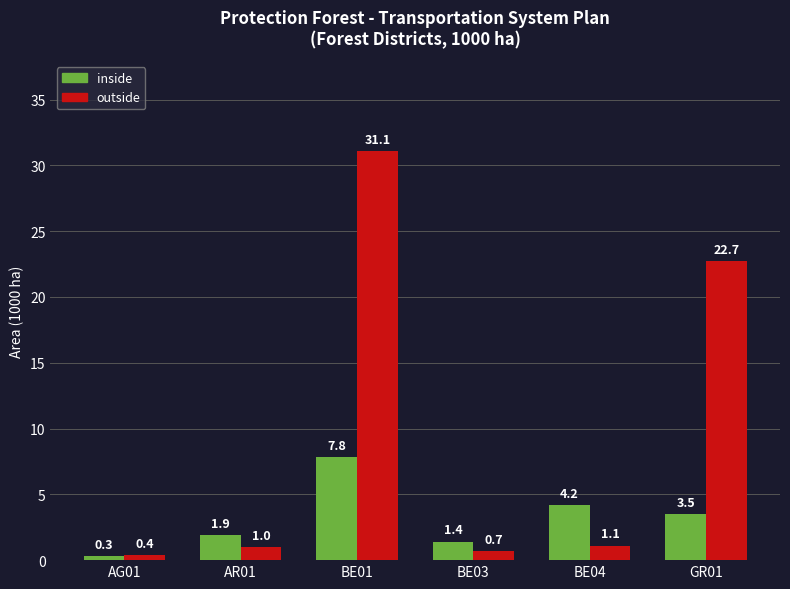

What is the average value of the inside series?

3.2